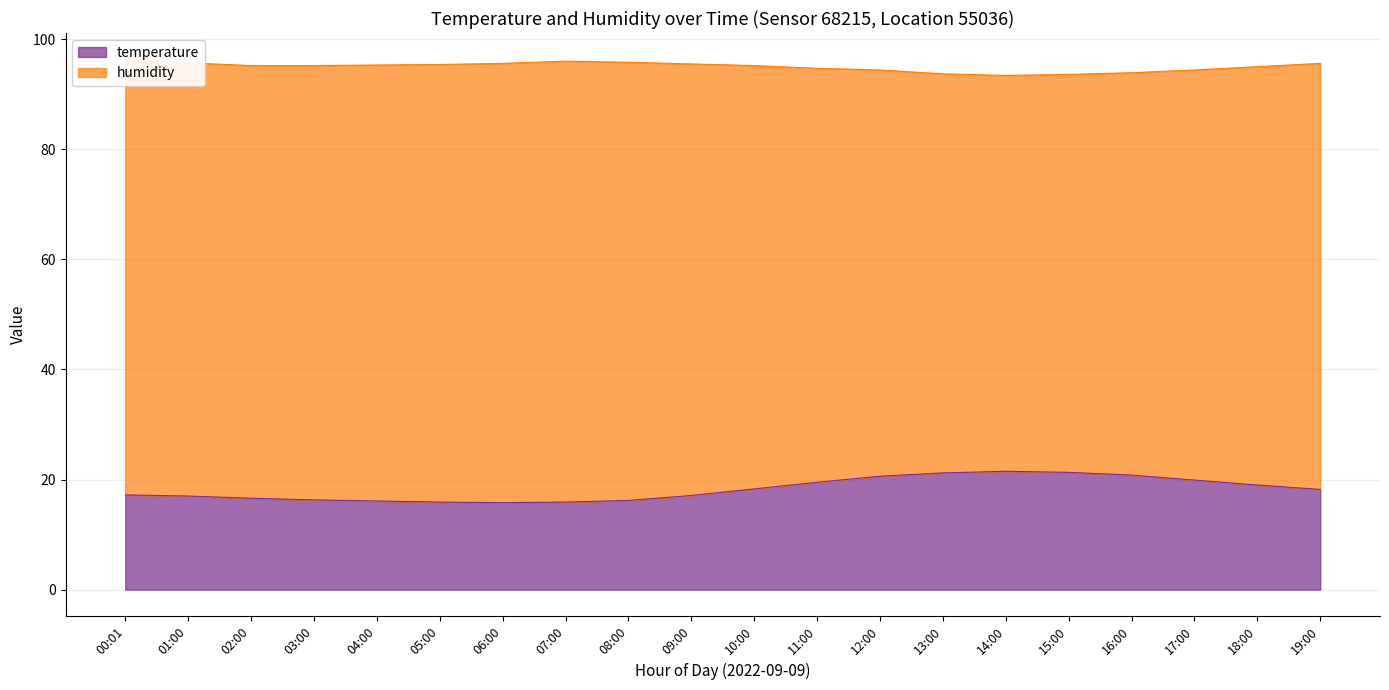

What is the difference between the maximum and minimum values?

5.7